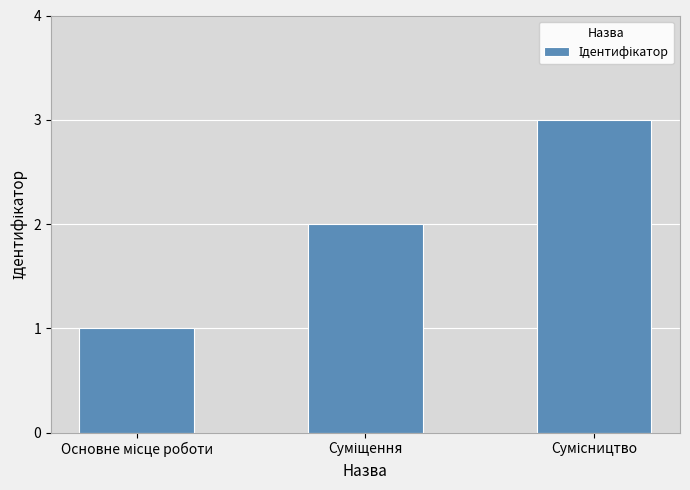

What is the maximum value shown in the chart?

3